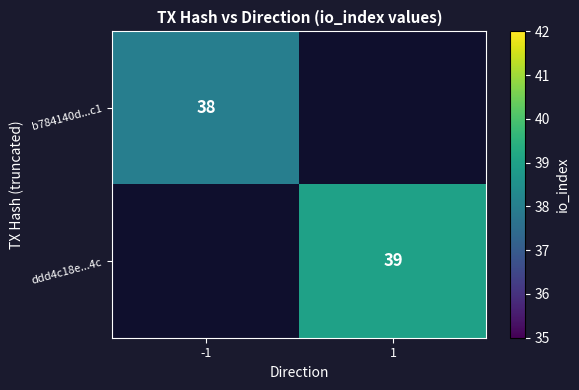

The ddd4c18e...4c series shows 39 at 1. True or false?

True